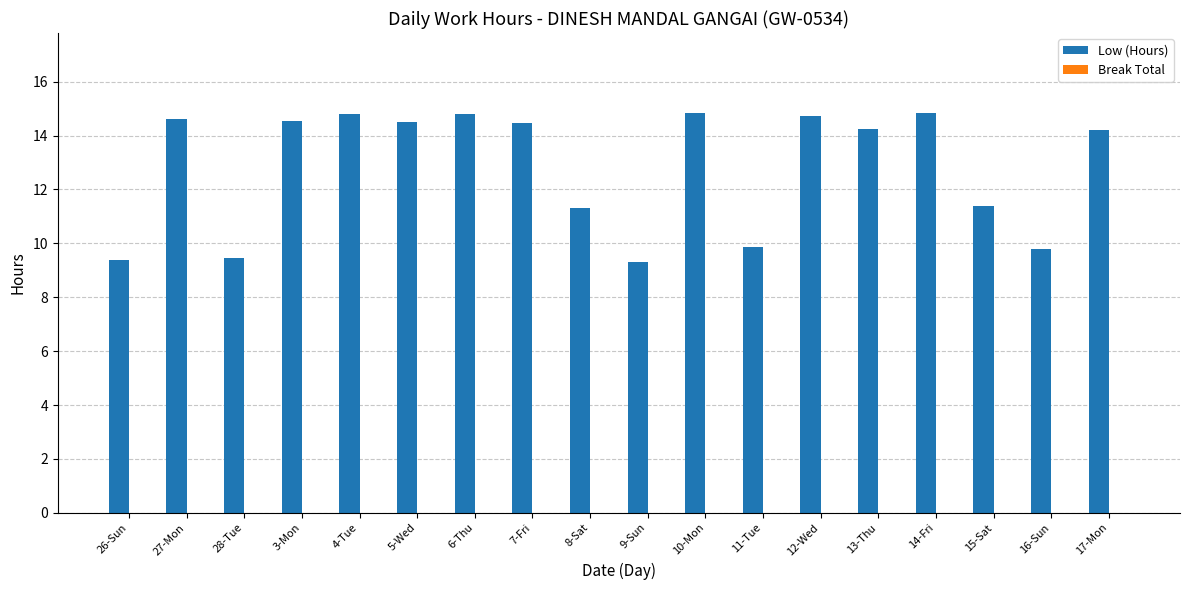

What is the sum of all values?

231.0